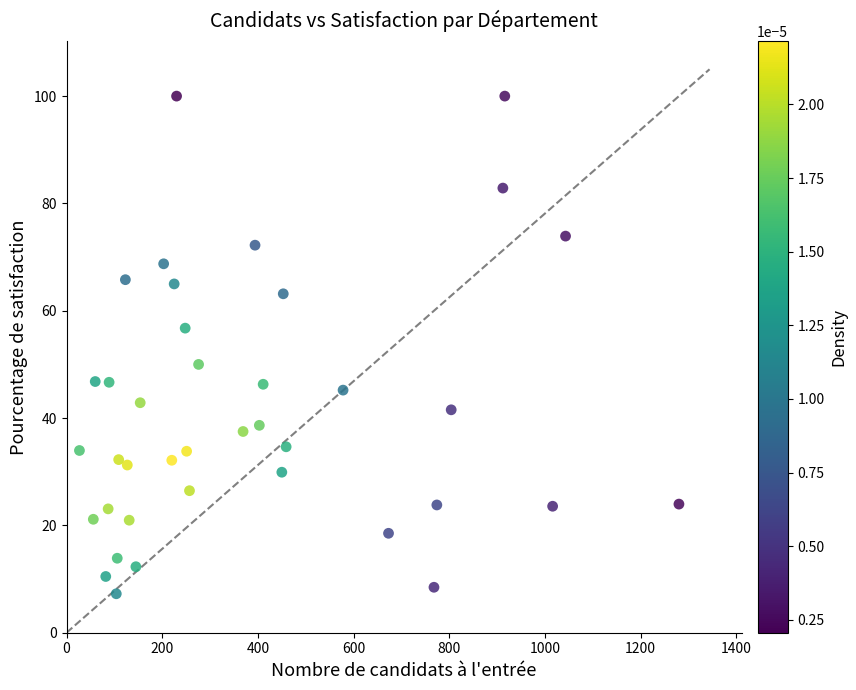

What is the range of Y values (max minus min)?

92.7